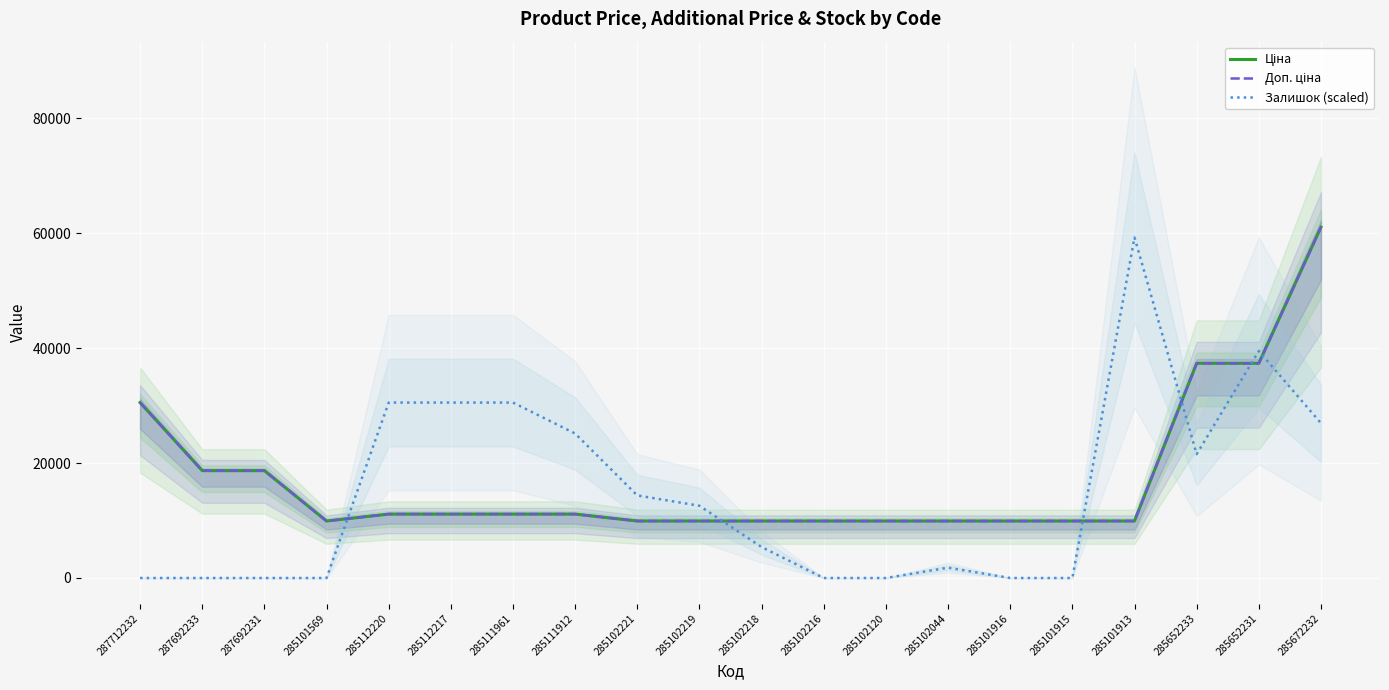

What is the total value across all series at 285102221?

34175.7